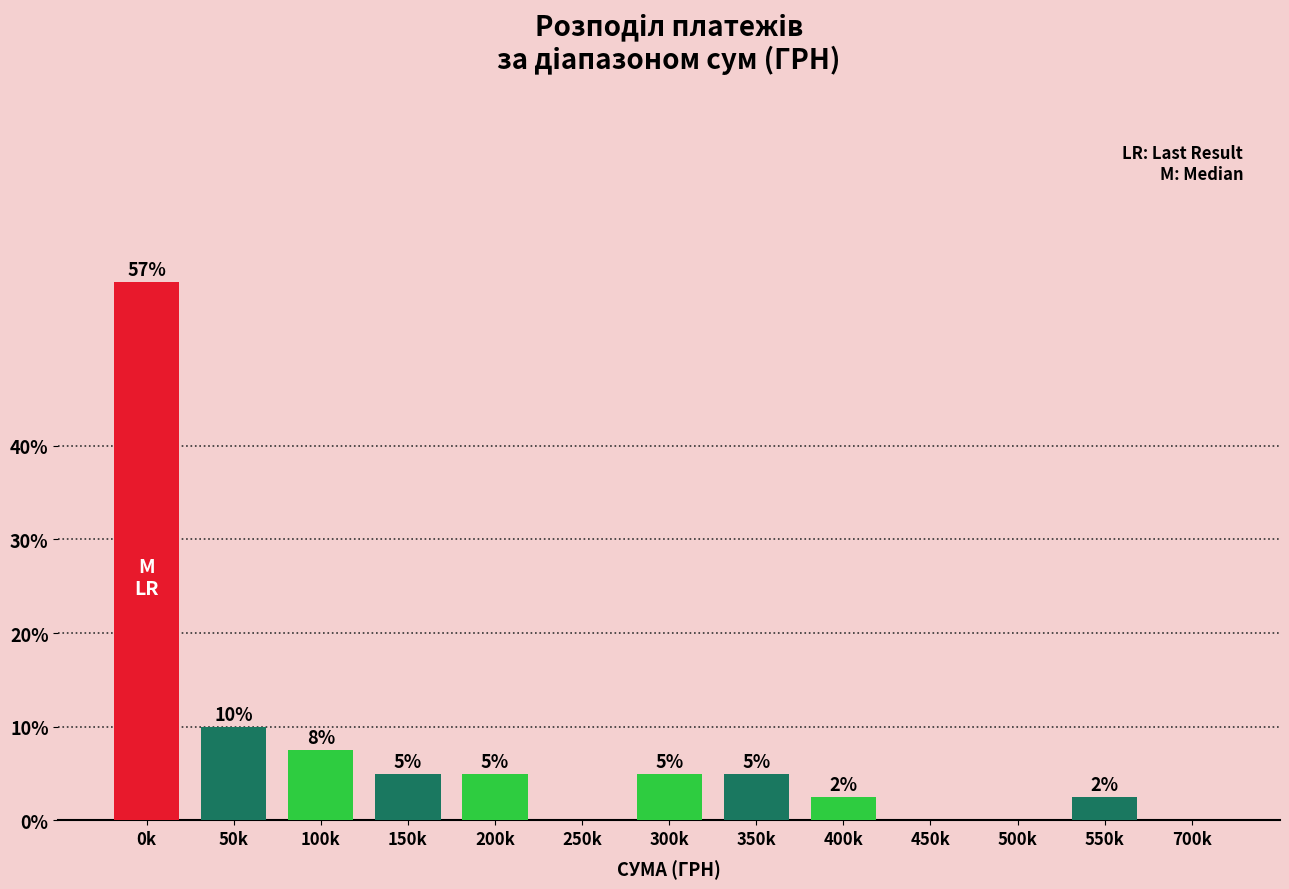

What is the greatest value displayed?

57.5